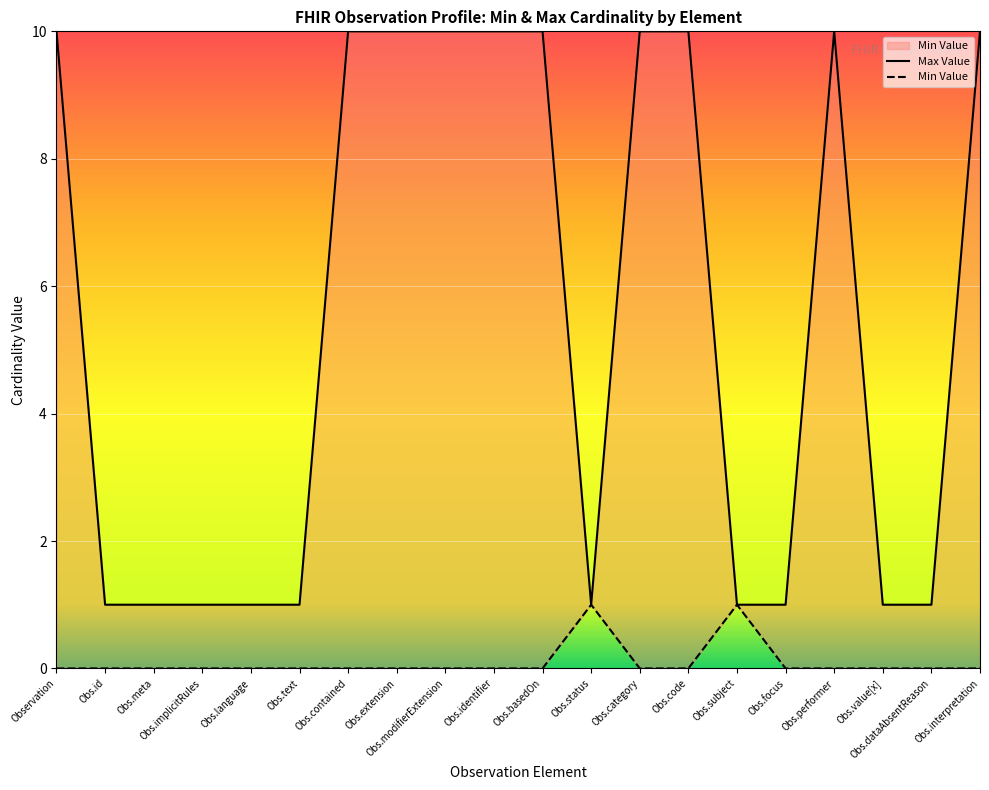

What are all the series names shown in the legend?

Min Value, Max Value